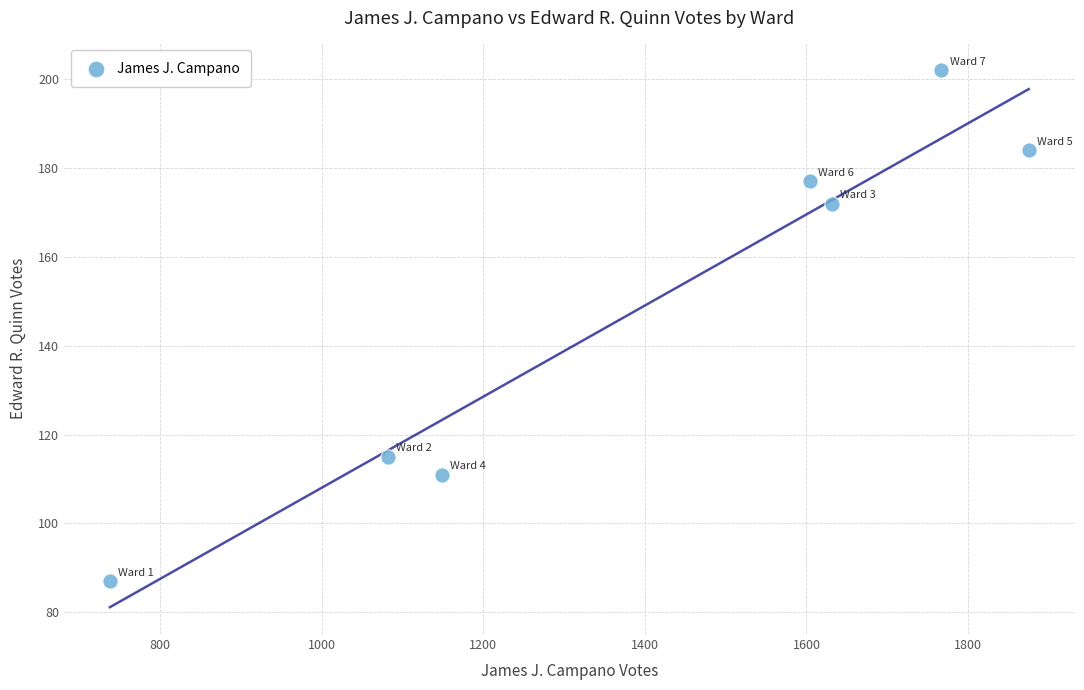

What is the average X value?

1407